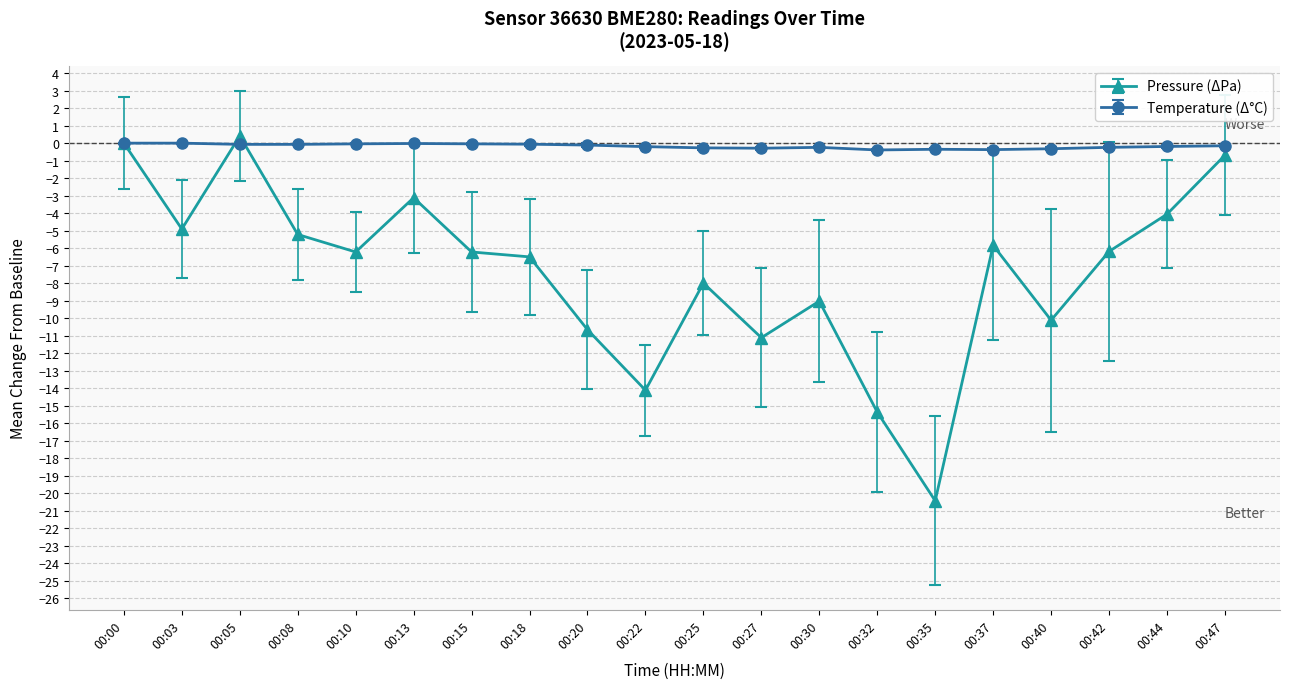

How many data points does each series have?

20